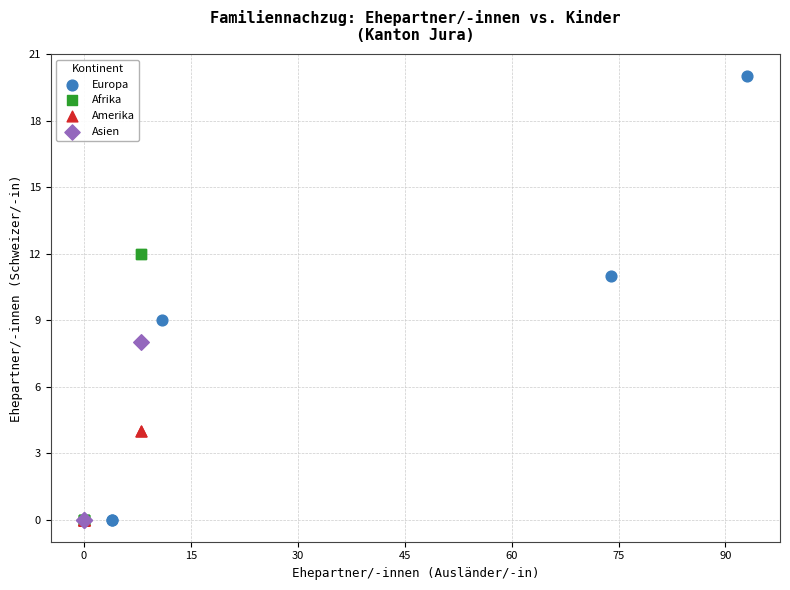

What are all the series names shown in the legend?

Europa, Afrika, Amerika, Asien